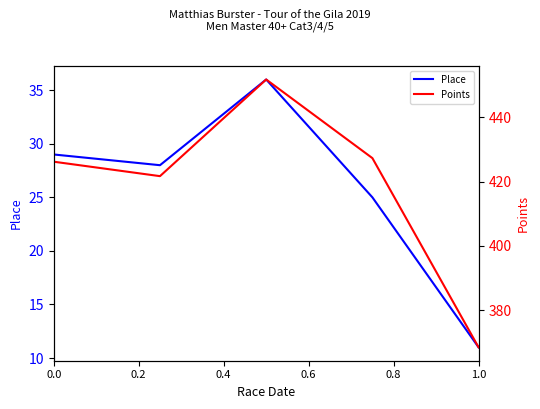

What is the highest value of the Place series?

36